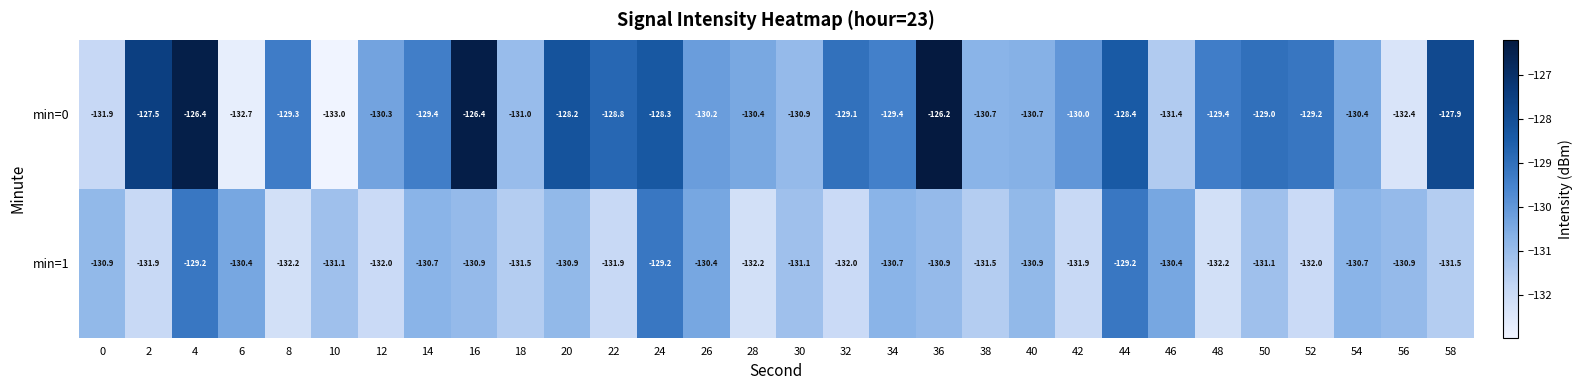

Between 10 and 30, which series saw the biggest shift?

min=0